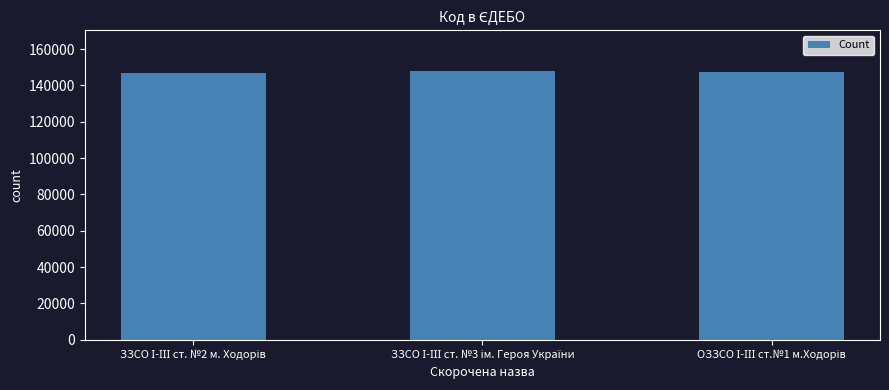

What is the greatest value displayed?

148107